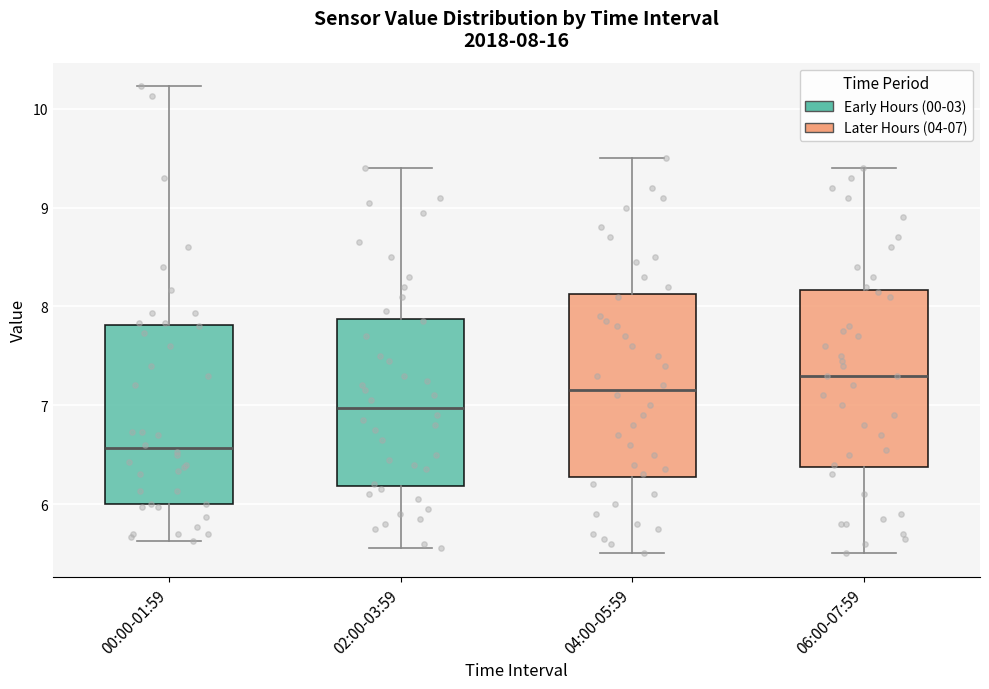

Which box's median line is the lowest?

00:00-01:59